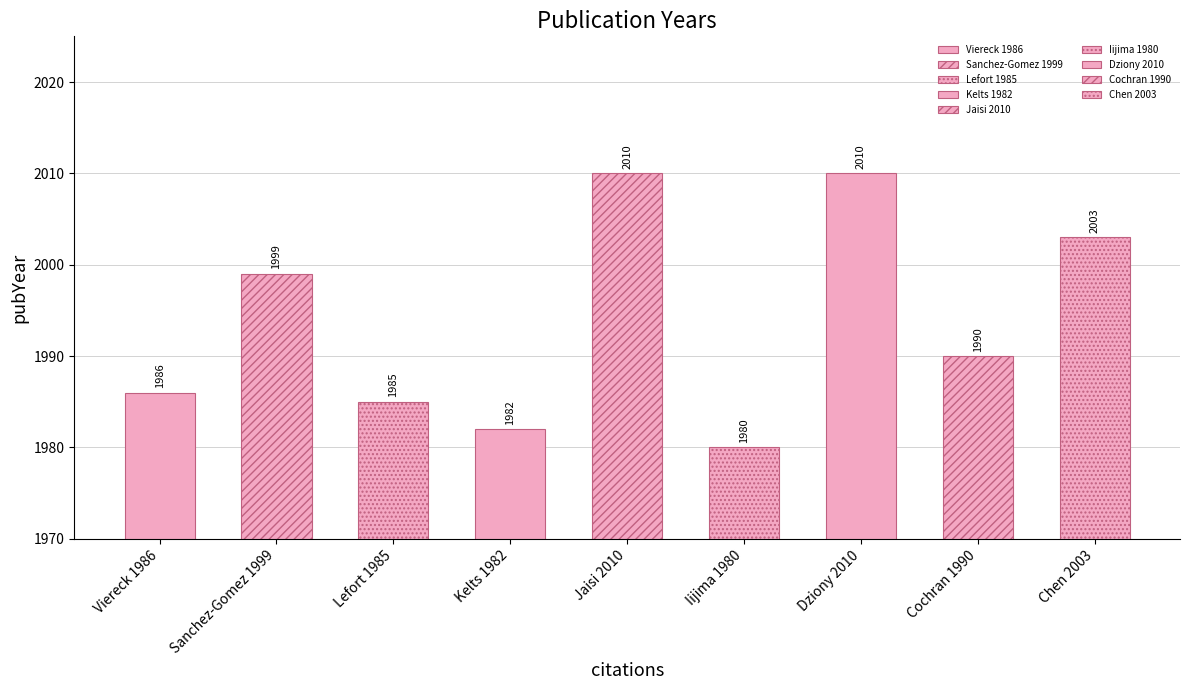

Reading left to right, transcribe all the data shown in this chart.

Viereck 1986=1986	Sanchez-Gomez 1999=1999	Lefort 1985=1985	Kelts 1982=1982	Jaisi 2010=2010	Iijima 1980=1980	Dziony 2010=2010	Cochran 1990=1990	Chen 2003=2003